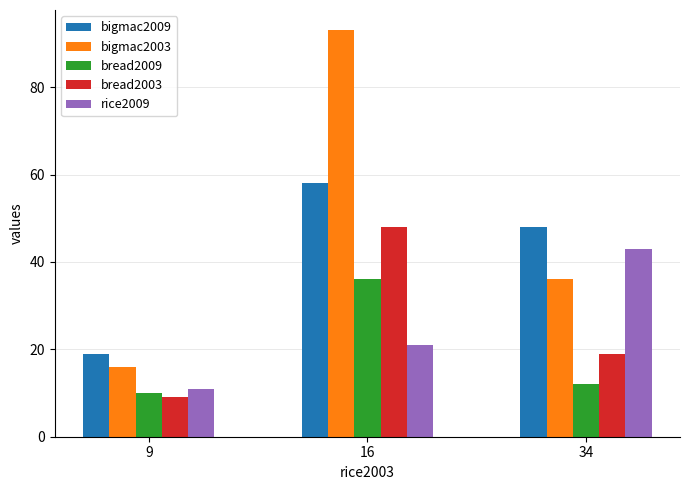

Which category has the highest value in the rice2009 series?

34